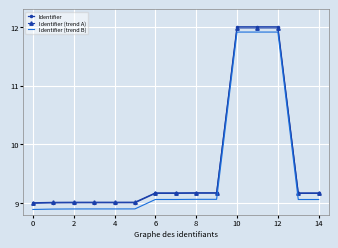

Which series has the largest range (max minus min)?

Identifier (trend B)